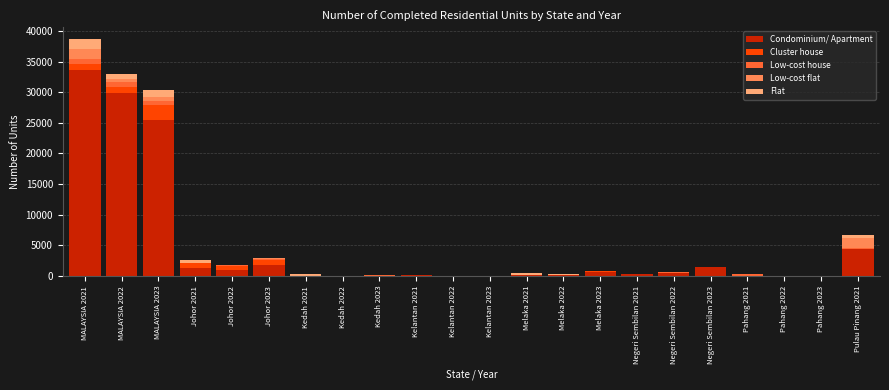

At which category is the sum across all series the highest?

MALAYSIA 2021